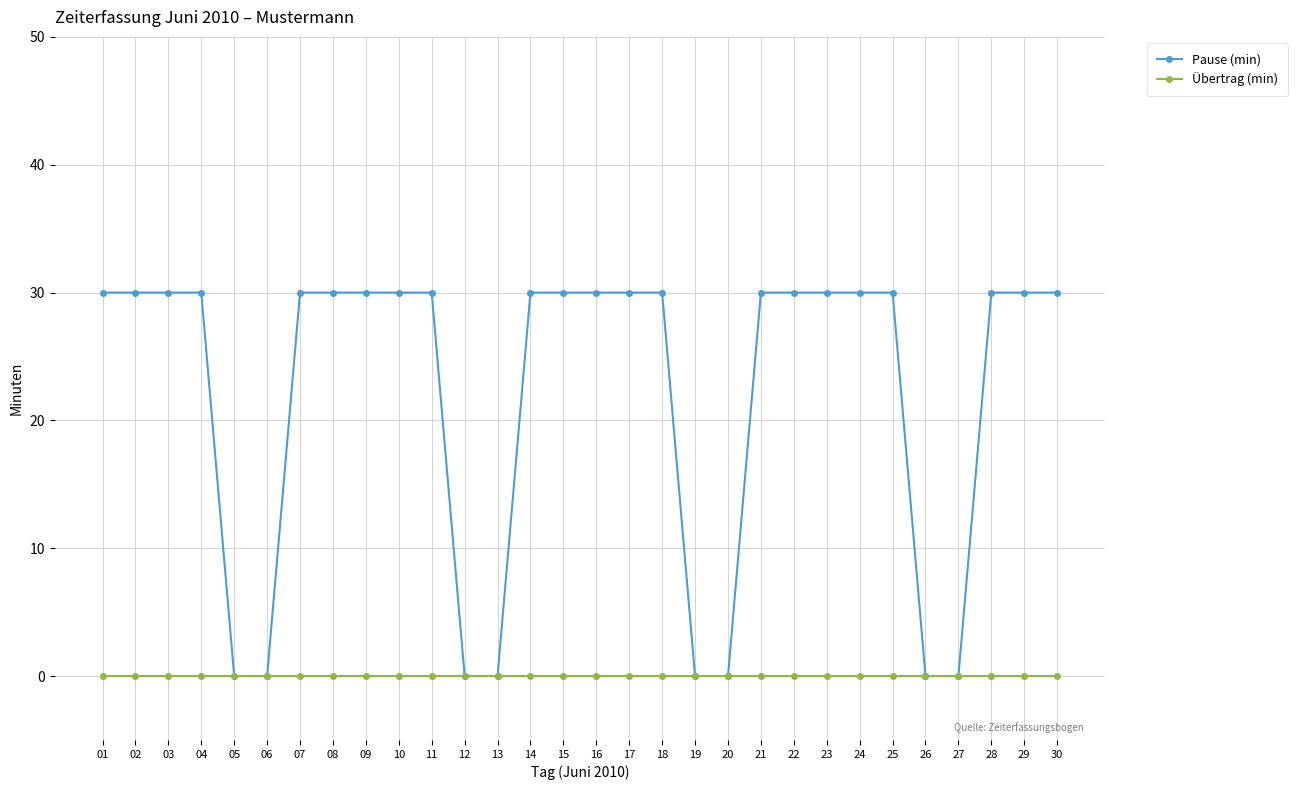

Which series has the widest spread of values?

Pause (min)